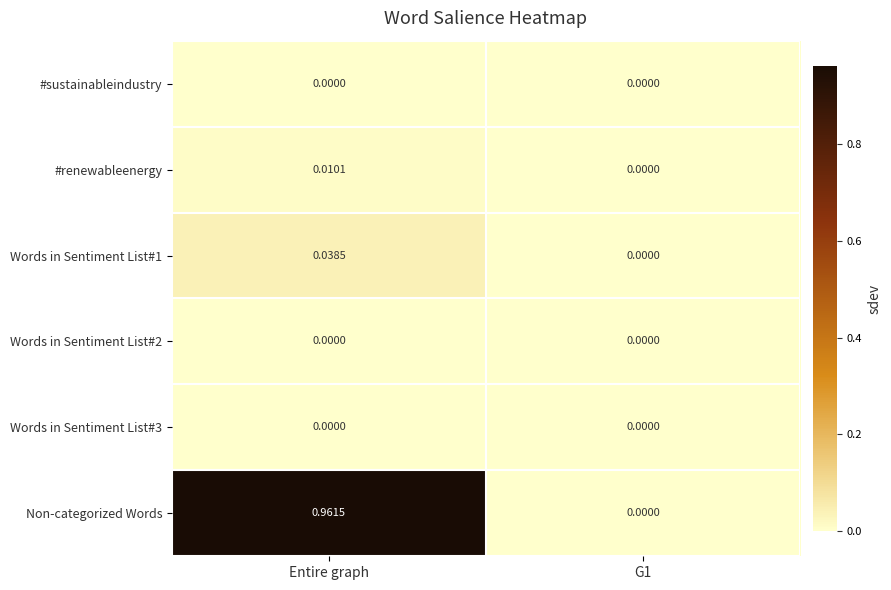

Which series changed the most between Entire graph and G1?

Non-categorized Words